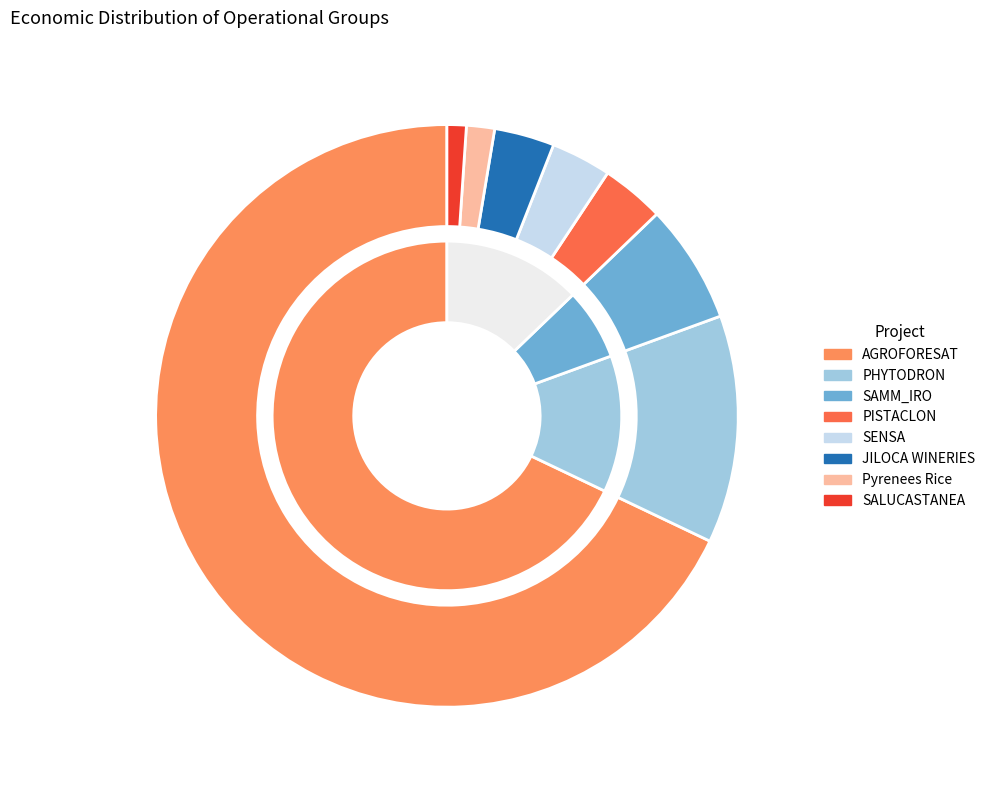

Which category has the biggest portion of the pie?

AGROFORESAT